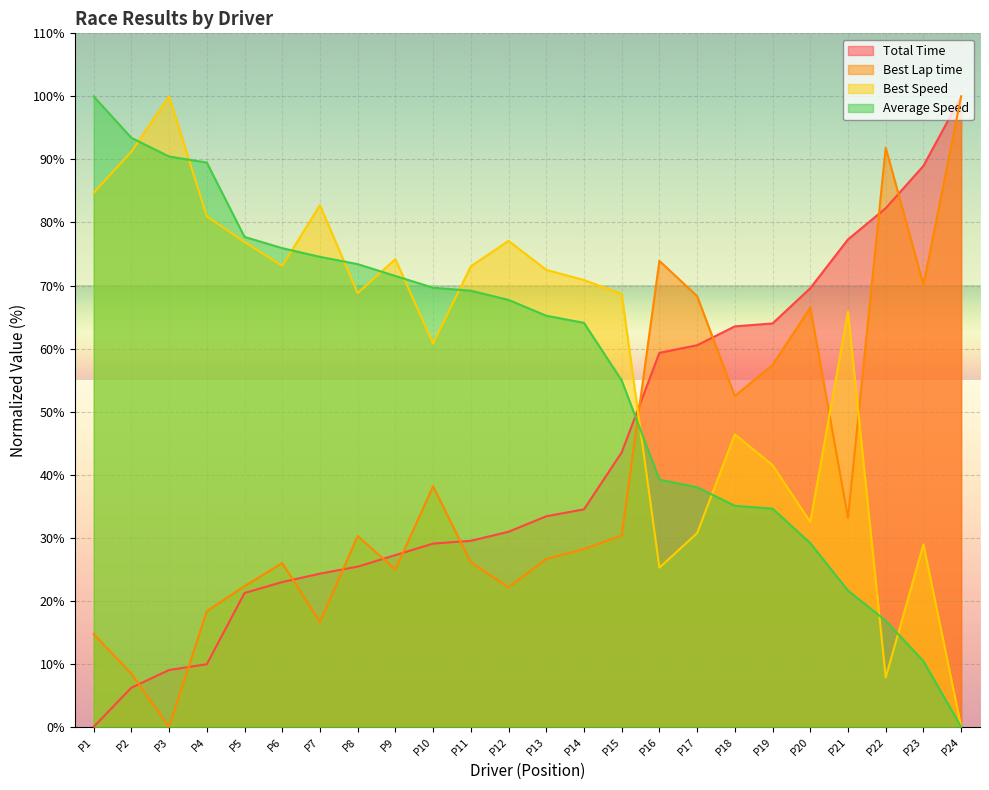

The value of Average Speed at P23 is 10.4. True or false?

True